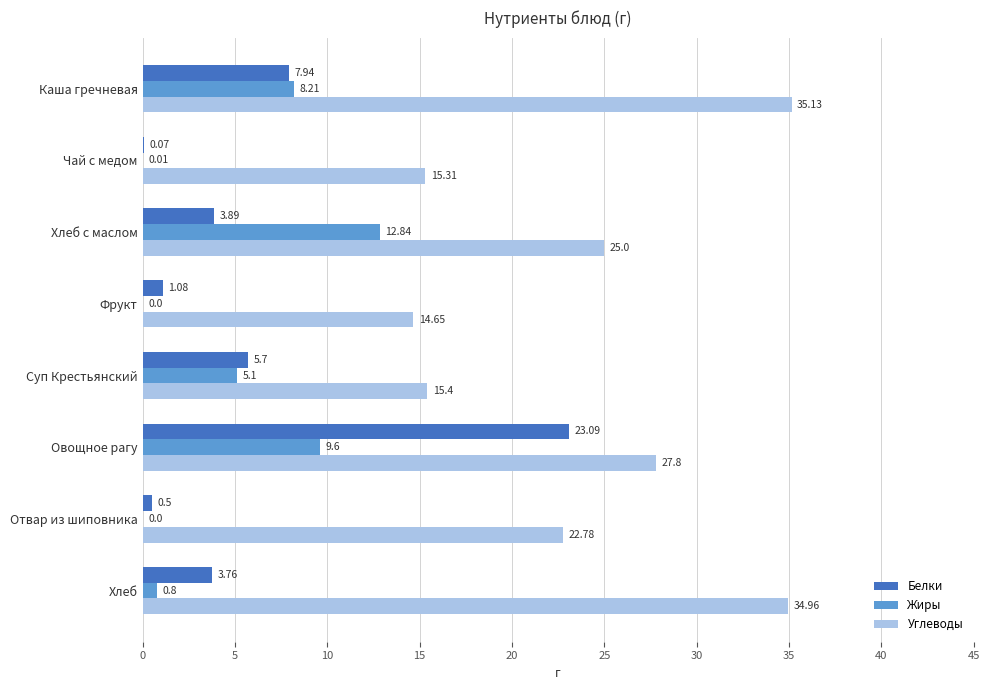

Where is Углеводы nearest to the value 24?

Хлеб с маслом